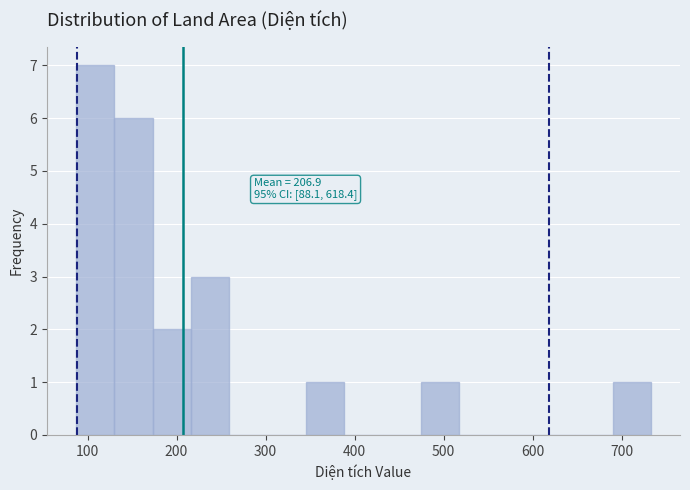

Over which range of the x-axis is the bar tallest?

90 to 130